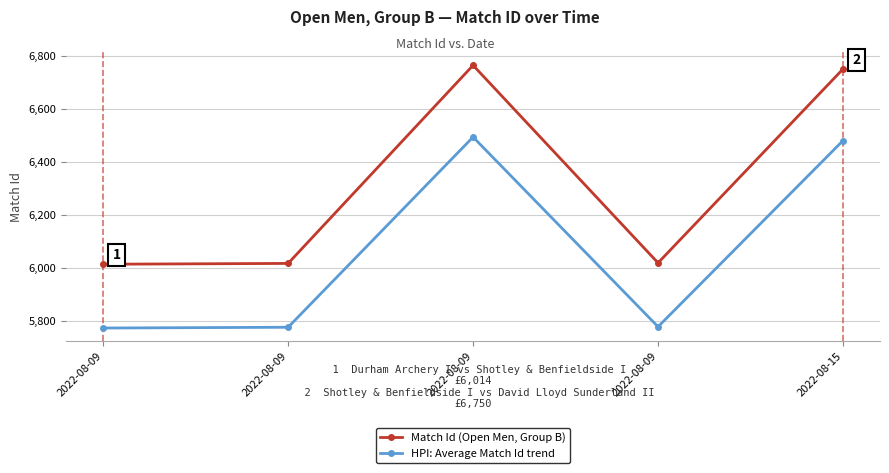

At which category is the sum across all series the highest?

2022-08-09